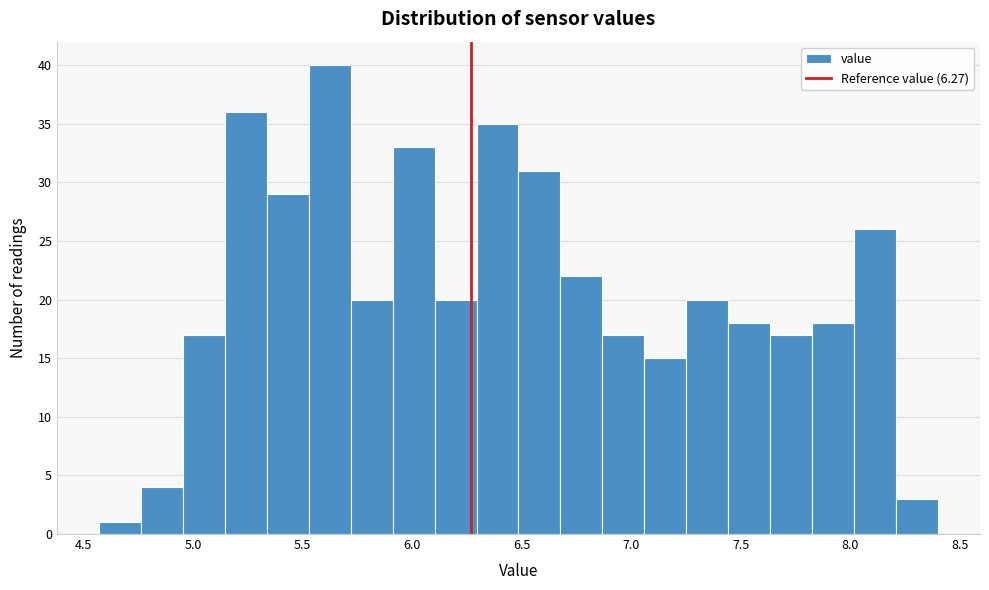

Read against the x-axis, roughly where is the centre of the tallest bar?

5.60